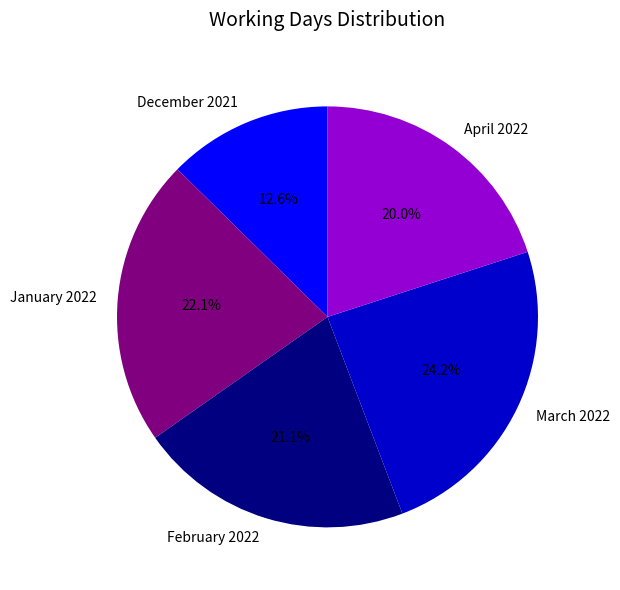

What is the smallest slice in the pie chart?

December 2021